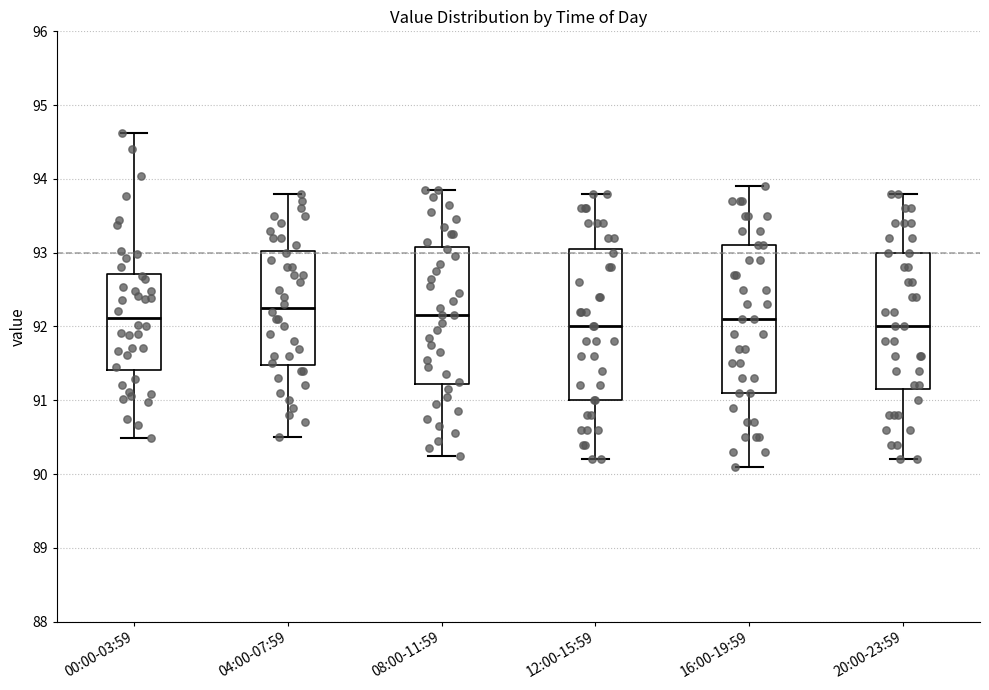

Reading left to right, read every box against the y-axis: the position of its median line, the range the box covers, and the ends of its whiskers. The values are not printed on the chart, so give them approximately, as read against the axis.

00:00-03:59: median 92.1, box 91.4 to 92.7, whiskers 90.5 to 94.6
04:00-07:59: median 92.3, box 91.5 to 93.0, whiskers 90.5 to 93.8
08:00-11:59: median 92.2, box 91.2 to 93.1, whiskers 90.3 to 93.9
12:00-15:59: median 92.0, box 91.0 to 93.1, whiskers 90.2 to 93.8
16:00-19:59: median 92.1, box 91.1 to 93.1, whiskers 90.1 to 93.9
20:00-23:59: median 92.0, box 91.2 to 93.0, whiskers 90.2 to 93.8